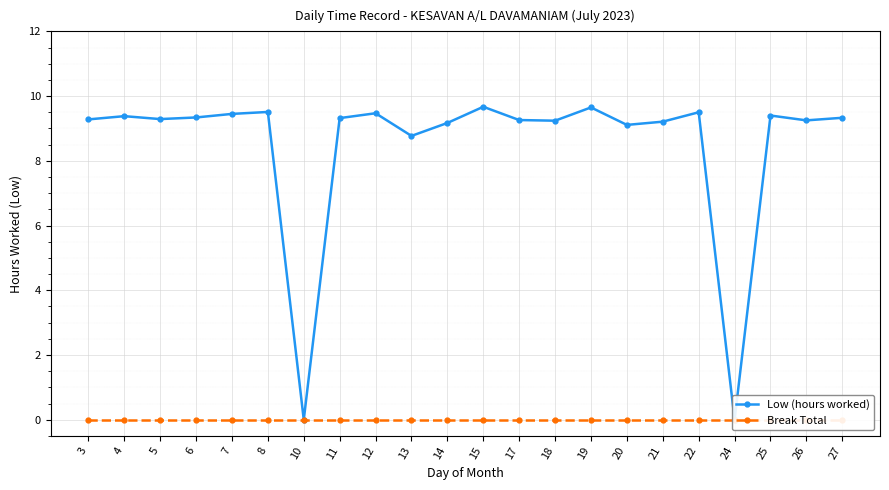

Rank the series at 14 from highest to lowest value.

Low (hours worked), Break Total